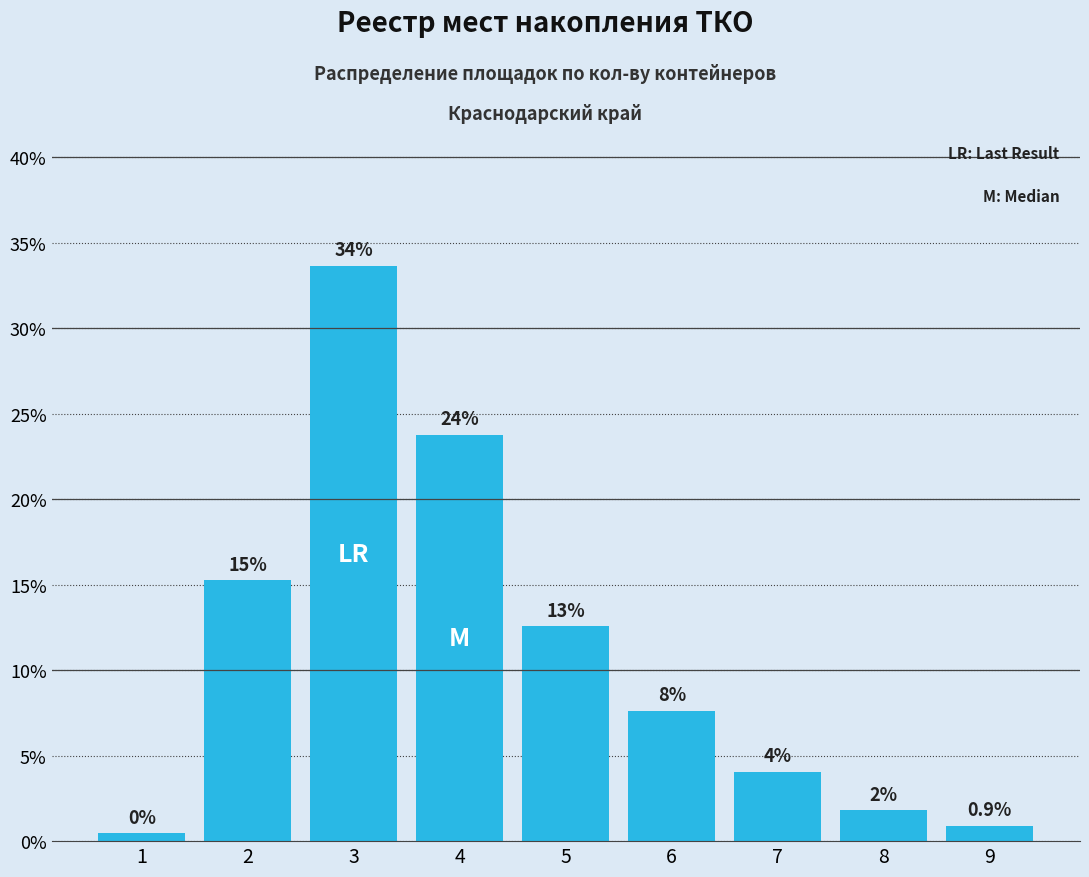

Are the bars horizontal?

No